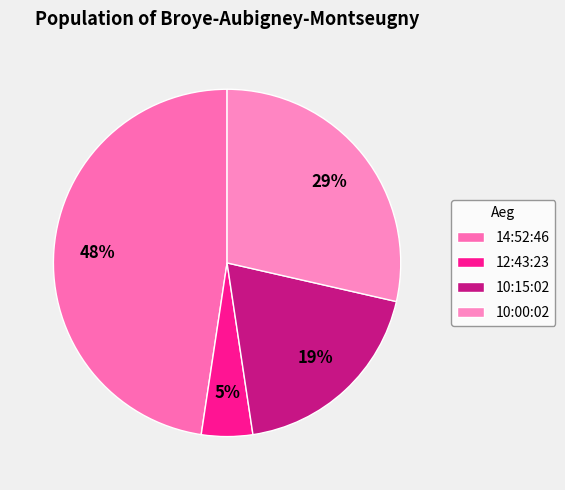

True or false: 10:15:02 accounts for 19% of the total.

True